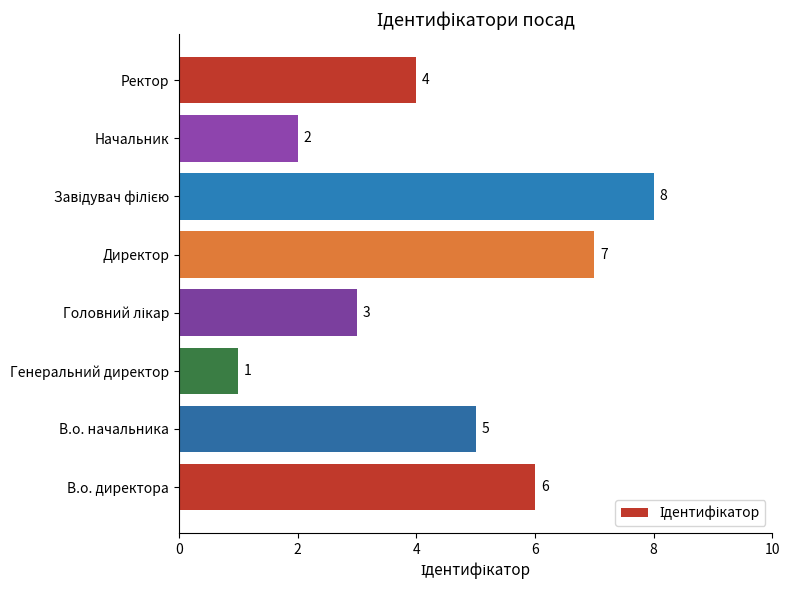

Where is the data nearest to the value 4?

Ректор